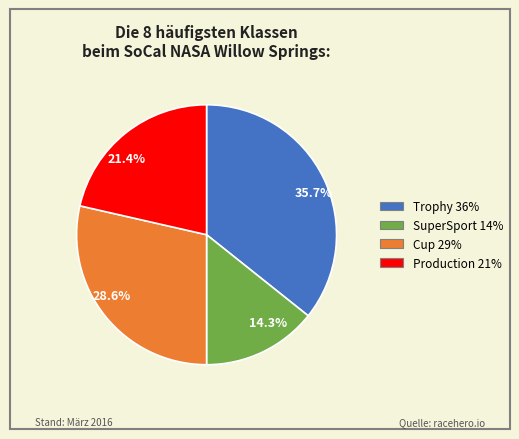

Which slice is the smallest?

14.3%